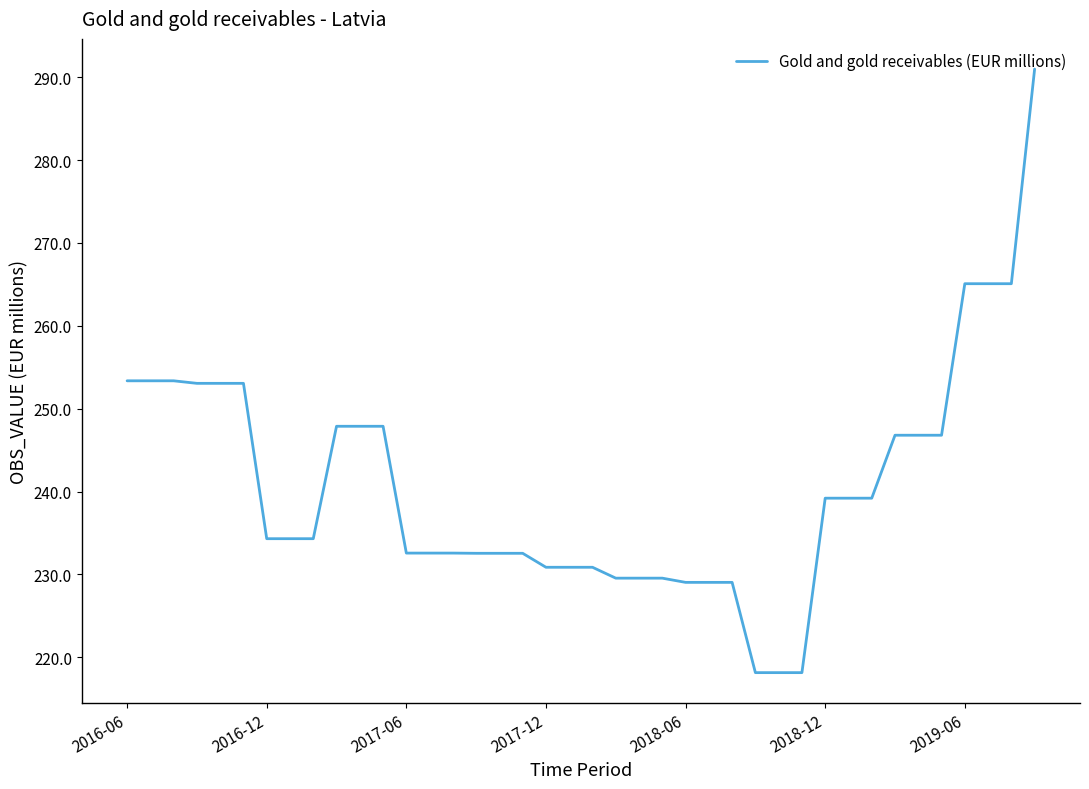

What is the difference between the maximum and minimum values?

72.8